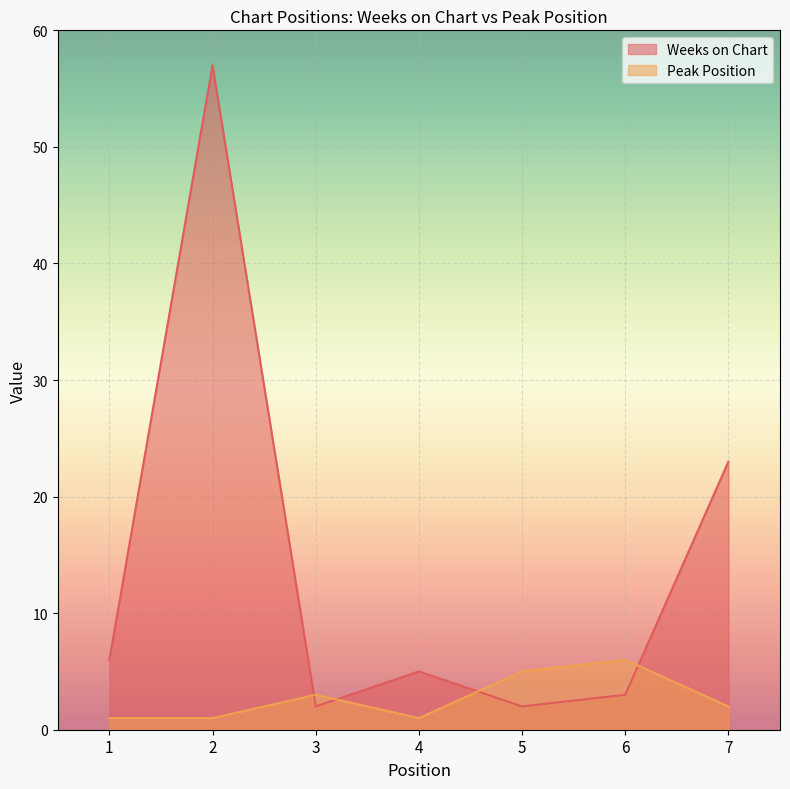

Rank the series at 6 from lowest to highest value.

Weeks on Chart, Peak Position